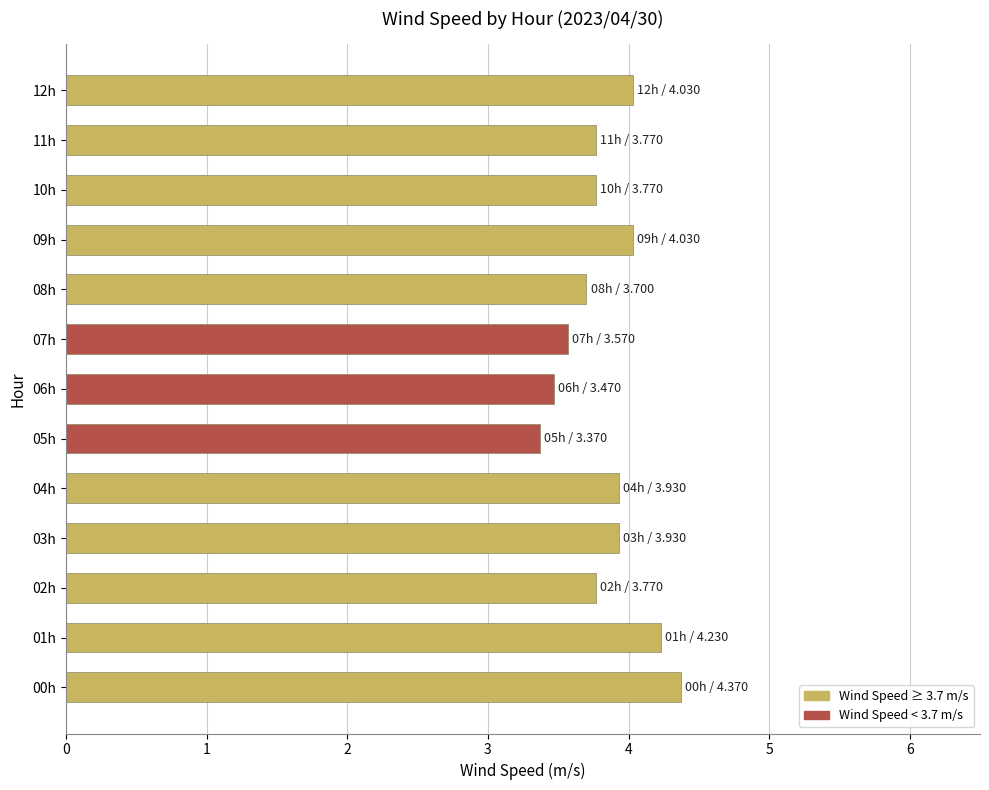

Are the bars grouped side by side (vs. stacked)?

No